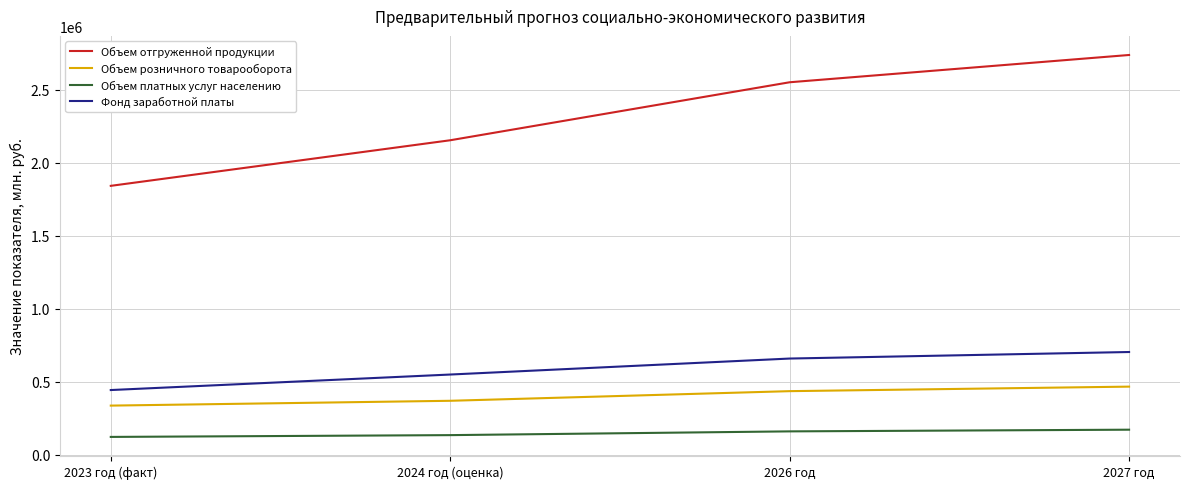

What is the total value across all series at 2024 год (оценка)?

3205683.1